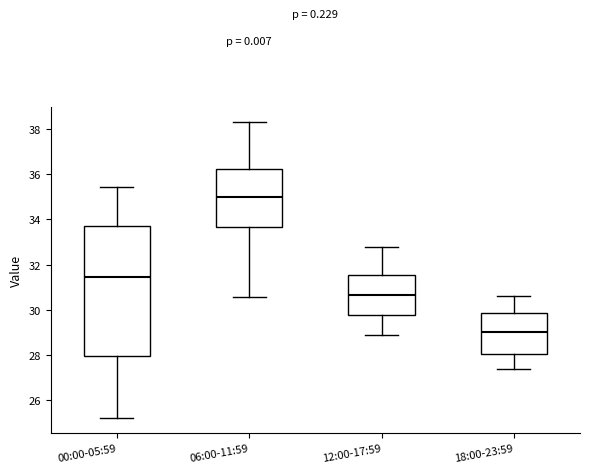

Reading left to right, read every box against the y-axis: the position of its median line, the range the box covers, and the ends of its whiskers. The values are not printed on the chart, so give them approximately, as read against the axis.

00:00-05:59: median 31.4, box 28.0 to 33.8, whiskers 25.2 to 35.4
06:00-11:59: median 35.0, box 33.6 to 36.2, whiskers 30.6 to 38.4
12:00-17:59: median 30.6, box 29.8 to 31.6, whiskers 29.0 to 32.8
18:00-23:59: median 29.0, box 28.0 to 29.8, whiskers 27.4 to 30.6